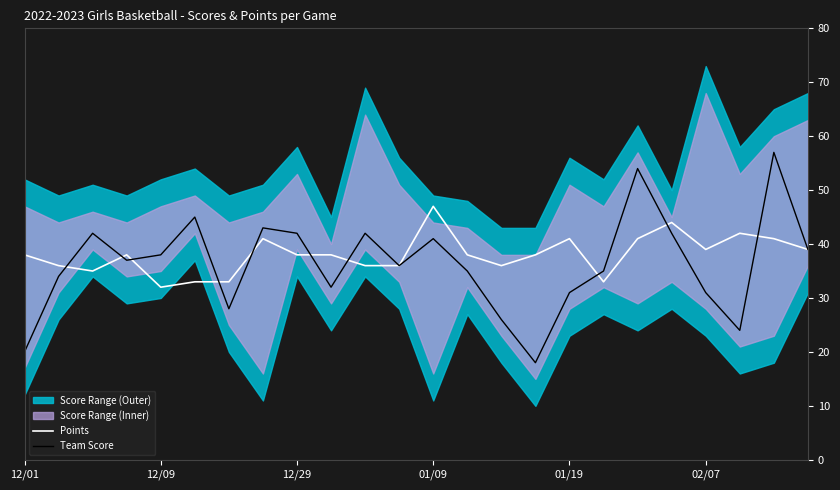

What is the difference between the maximum and minimum values in the Team Score series?

39